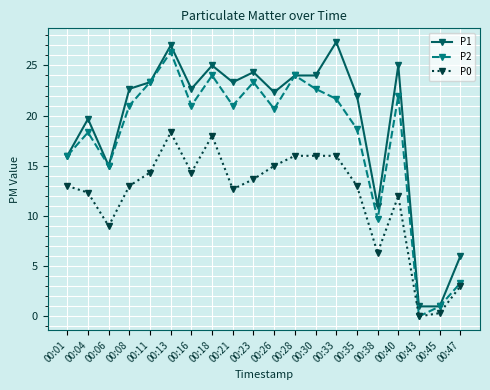

Reading right to left, list all the values displayed in this chart.

P1: 6.0	1.0	1.0	25.0	11.0	22.0	27.3	24.0	24.0	22.3	24.3	23.3	25.0	22.7	27.0	23.3	22.7	15.0	19.7	16.0
P2: 3.3	1.0	0.0	22.0	9.7	18.7	21.7	22.7	24.0	20.7	23.3	21.0	24.0	21.0	26.3	23.3	21.0	15.0	18.3	16.0
P0: 3.0	0.3	0.0	12.0	6.3	13.0	16.0	16.0	16.0	15.0	13.7	12.7	18.0	14.3	18.3	14.3	13.0	9.0	12.3	13.0